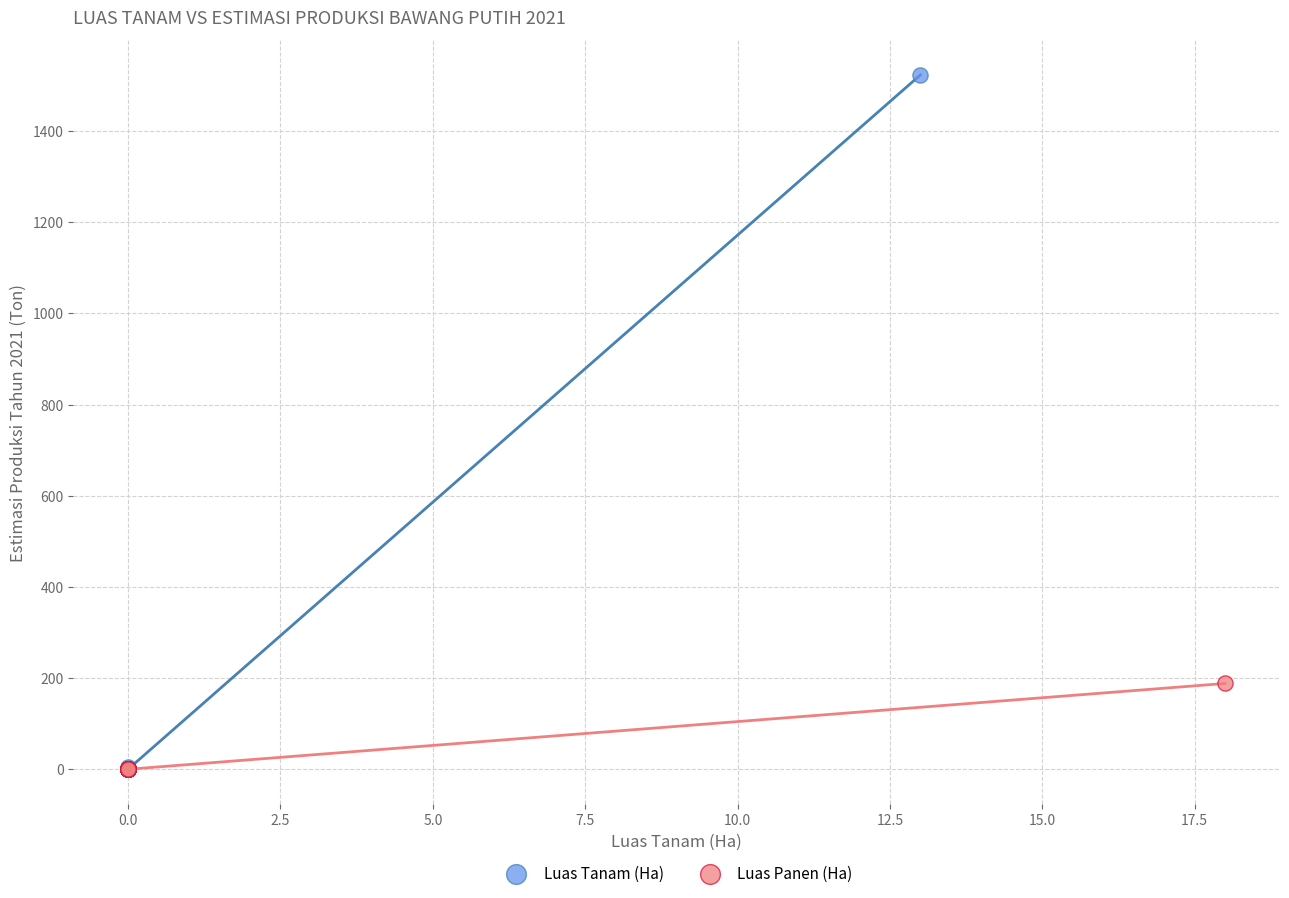

Which series reaches the maximum Y coordinate?

Luas Tanam (Ha)